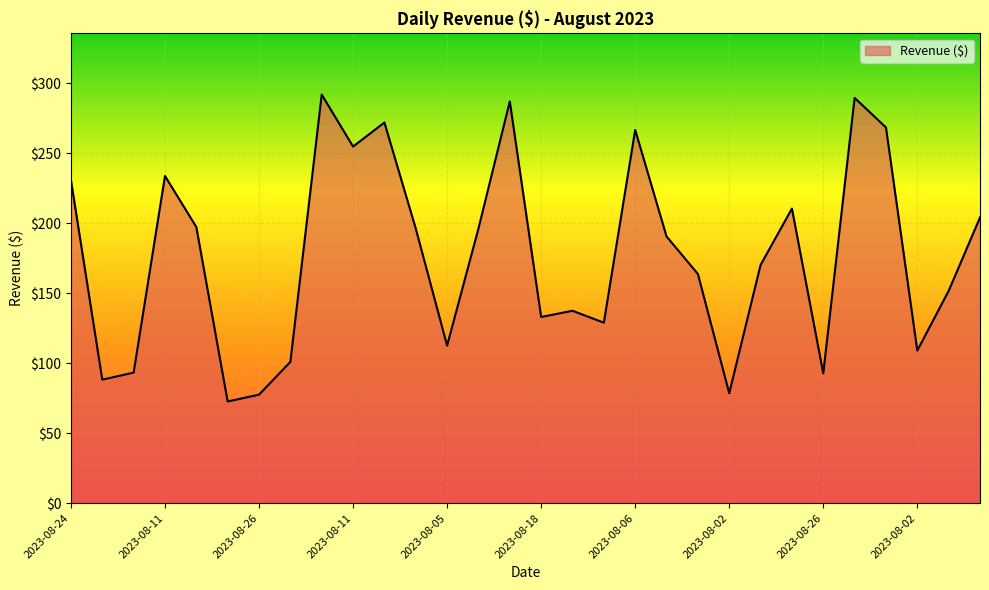

What is the difference between the maximum and minimum values?

219.3